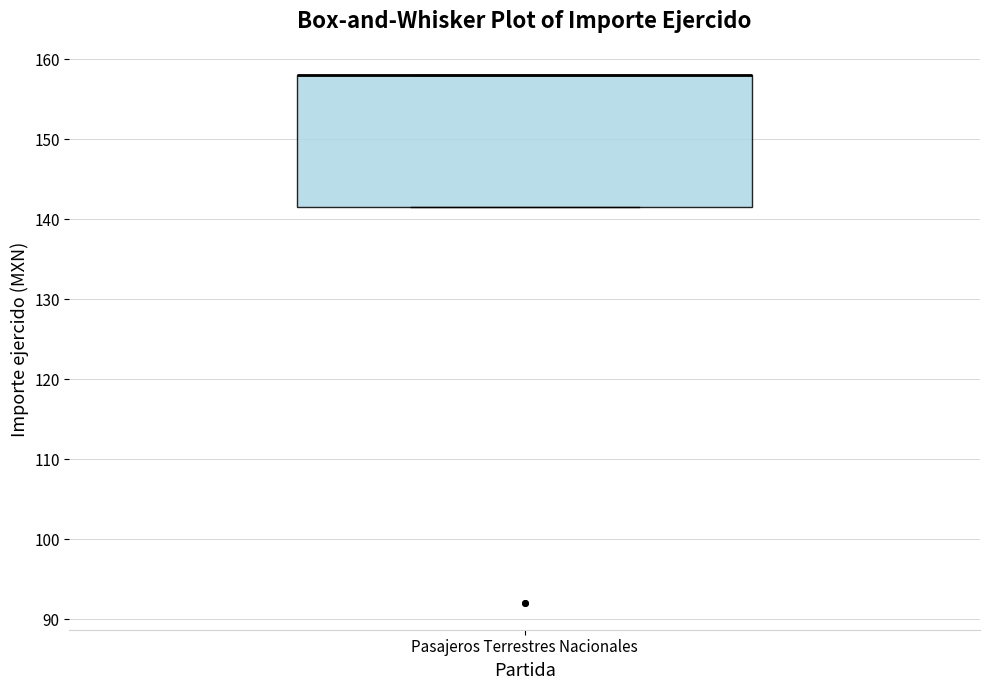

Transcribe this box plot: give where the median line is, the range the box spans, and where the two whiskers end, as read against the y-axis. The values are not printed on the chart, so give them approximately, as read against the axis.

median 158 (drawn on the box's upper edge), box 142 to 158, whiskers 142 to 158